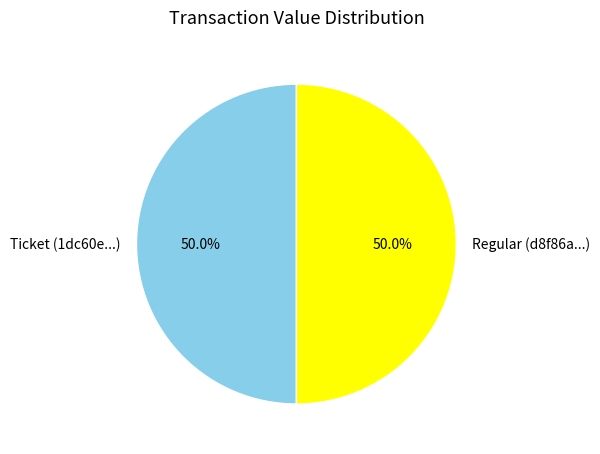

How many slices are in this pie chart?

2